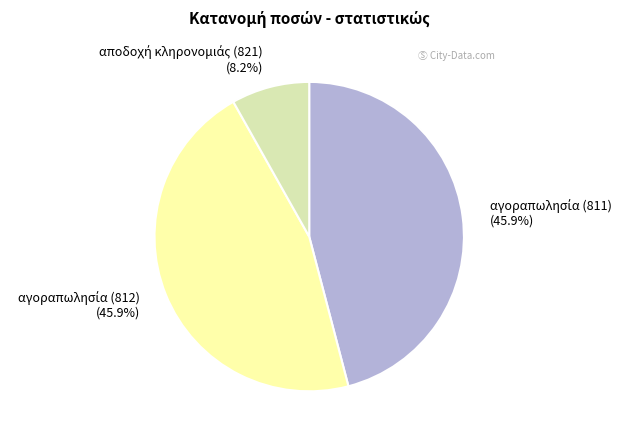

Does any single category account for the majority?

No